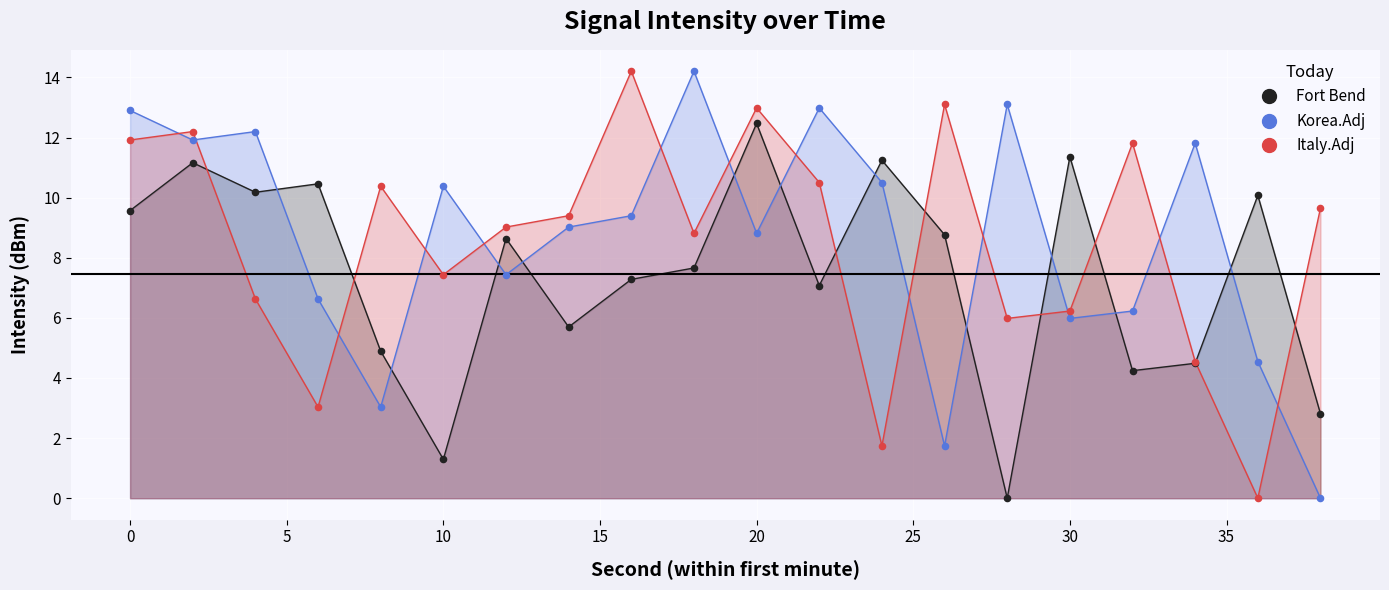

Is the value of Fort Bend at 34 greater than the value of Korea.Adj at 4?

No